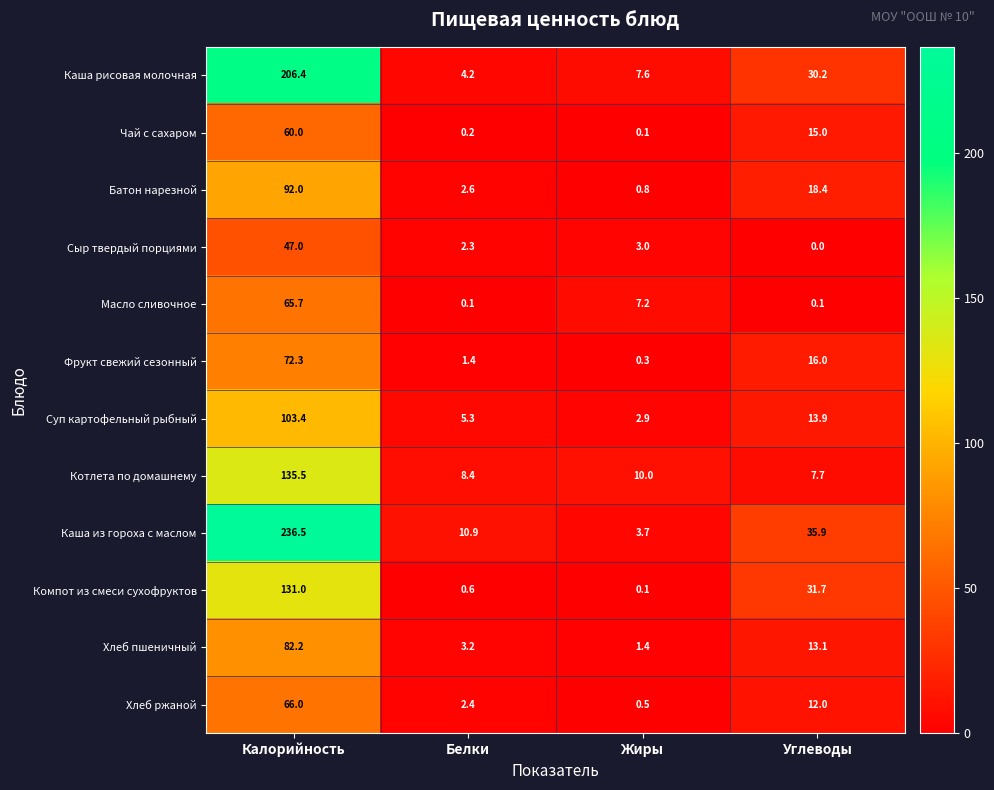

What is the average value of the Чай с сахаром series?

18.8